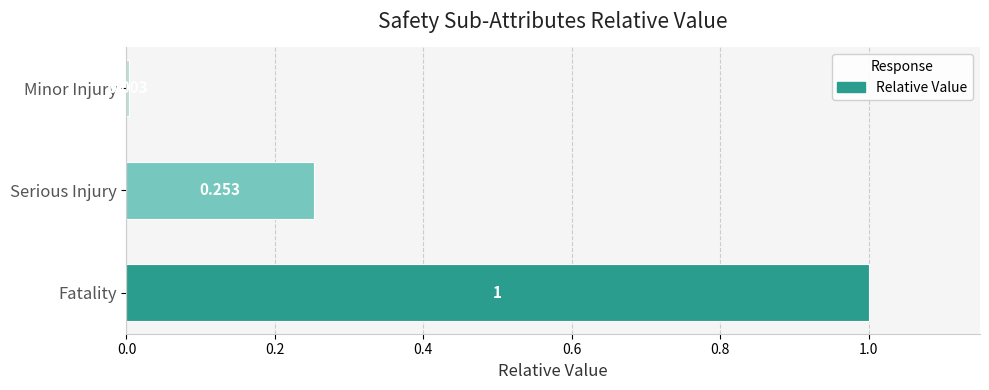

Which label corresponds to the largest value in the chart?

Fatality